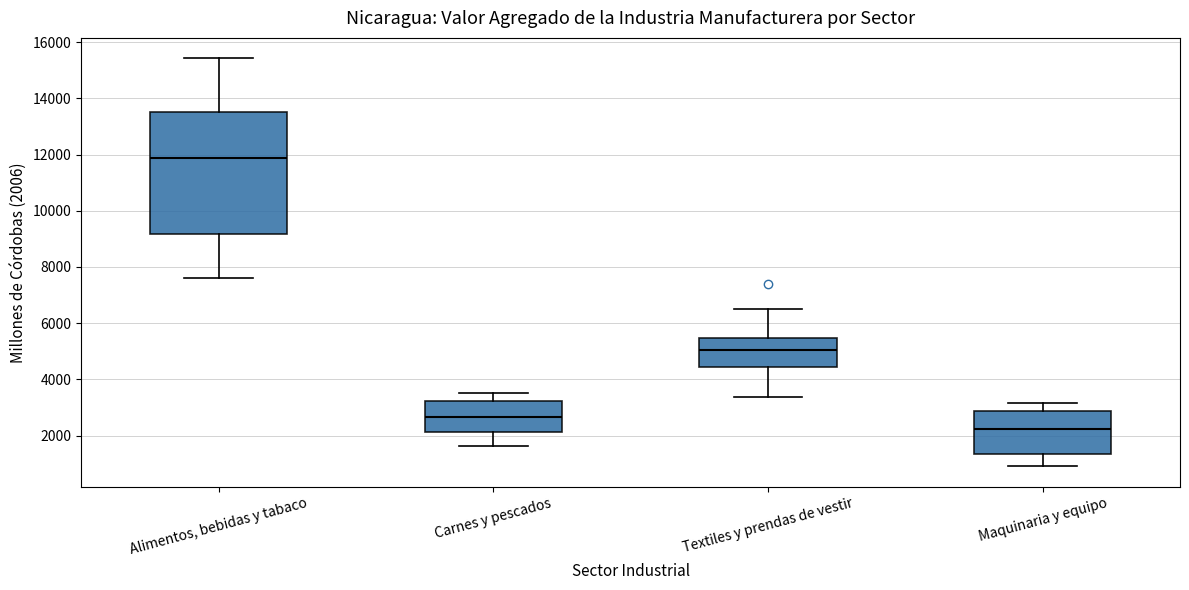

Reading left to right, transcribe this box plot: for each box, give where its median line is, the range the box spans, and where its two whiskers end, as read against the y-axis. The values are not printed on the chart, so give them approximately, as read against the axis.

Alimentos, bebidas y tabaco: median 11800, box 9200 to 13600, whiskers 7600 to 15400
Carnes y pescados: median 2600, box 2200 to 3200, whiskers 1600 to 3600
Textiles y prendas de vestir: median 5000, box 4400 to 5400, whiskers 3400 to 6400
Maquinaria y equipo: median 2200, box 1400 to 2800, whiskers 1000 to 3200